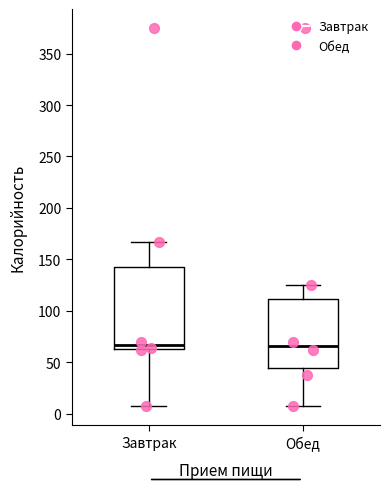

Reading left to right, transcribe this box plot: for each box, give where its median line is, the range the box spans, and where its two whiskers end, as read against the y-axis. The values are not printed on the chart, so give them approximately, as read against the axis.

Завтрак: median 65 (just above the box's lower edge), box 65 to 145, whiskers 5 to 165
Обед: median 65, box 45 to 110, whiskers 5 to 125